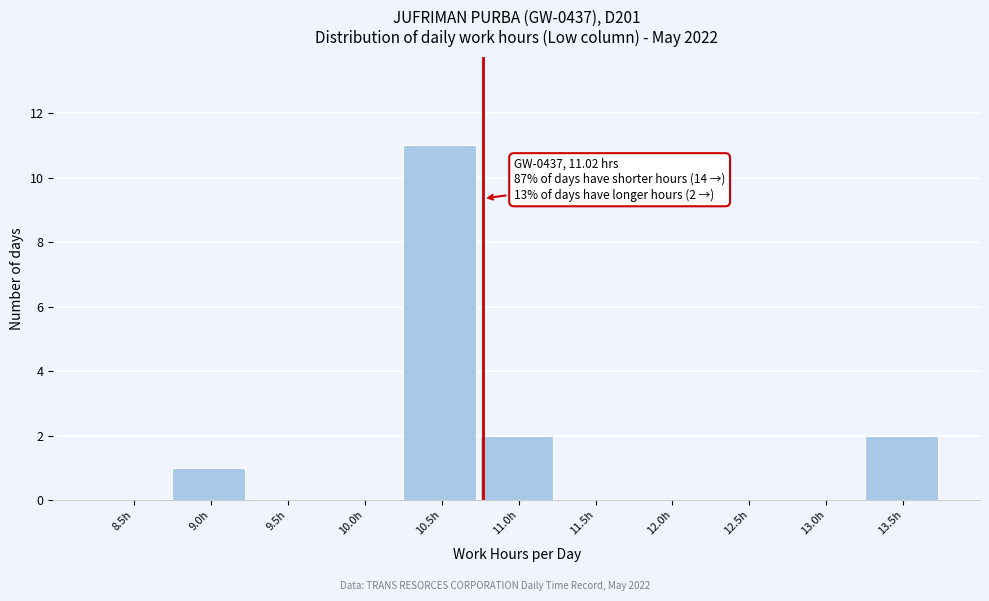

Reading left to right, extract all data points from this chart.

8.5h=0	9.0h=1	9.5h=0	10.0h=0	10.5h=11	11.0h=2	11.5h=0	12.0h=0	12.5h=0	13.0h=0	13.5h=2